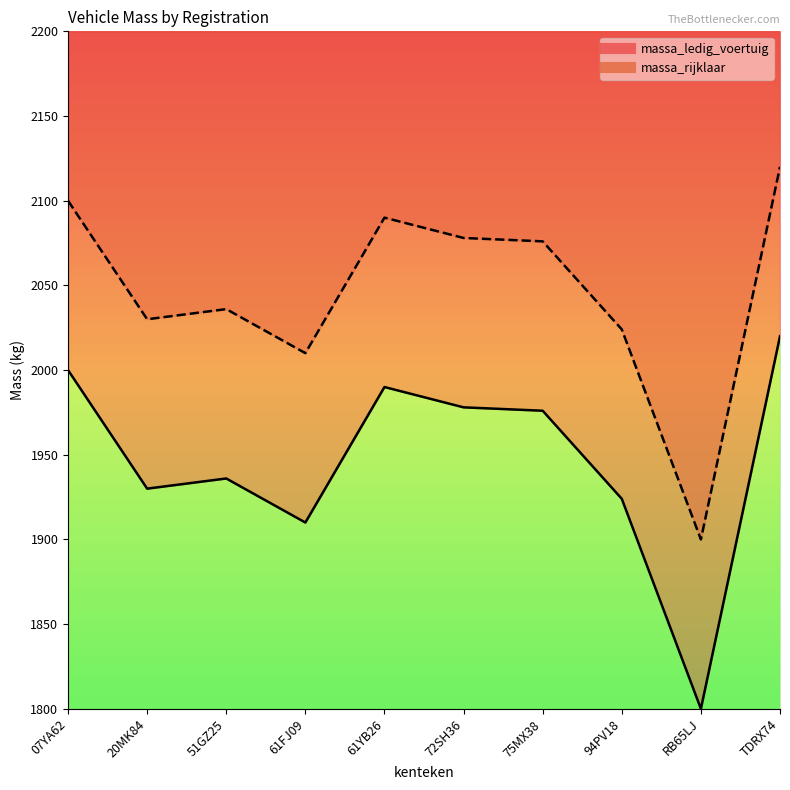

Is it true that massa_rijklaar equals 2024 at 94PV18?

True